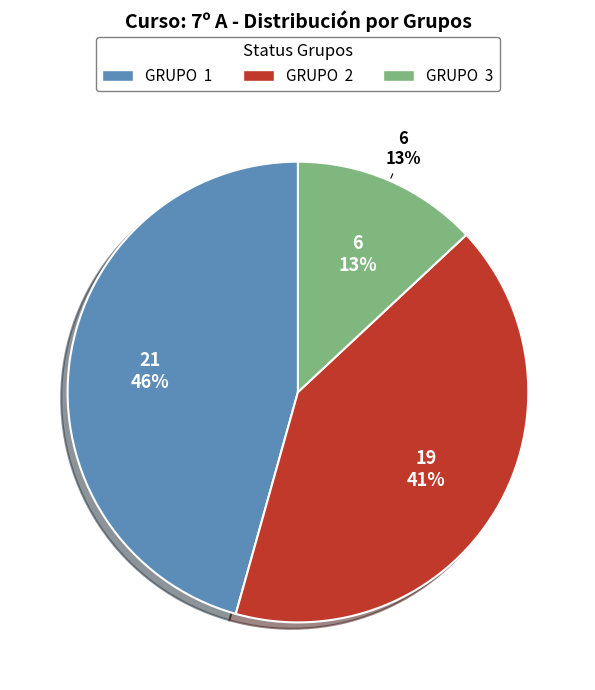

To the nearest percent, what percentage of the pie is GRUPO  1?

46%